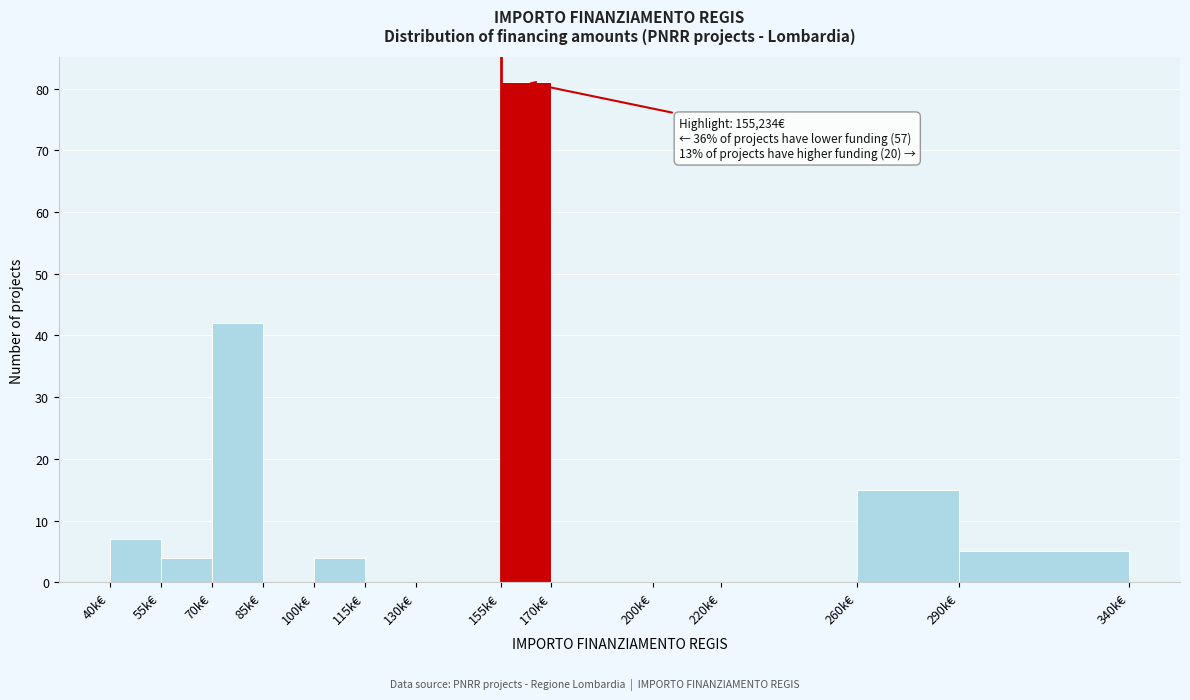

Reading right to left, what are all the values shown in this chart?

290k€=5	260k€=15	220k€=0	200k€=0	170k€=0	155k€=81	130k€=0	115k€=0	100k€=4	85k€=0	70k€=42	55k€=4	40k€=7